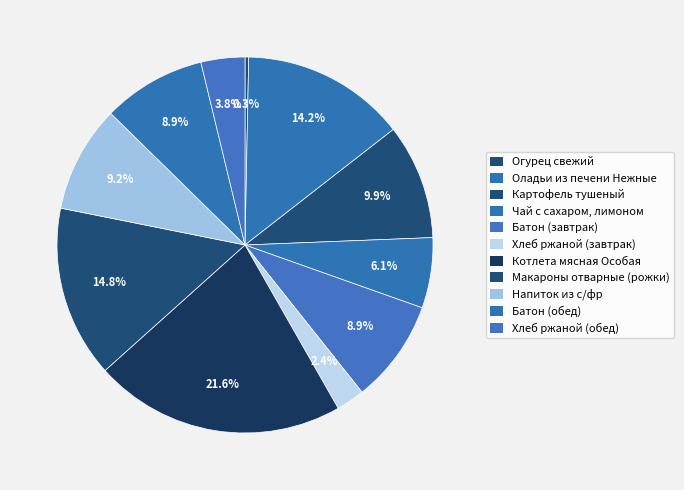

Approximately how many times larger is the value at Хлеб ржаной (обед) compared to Котлета мясная Особая?

0.2